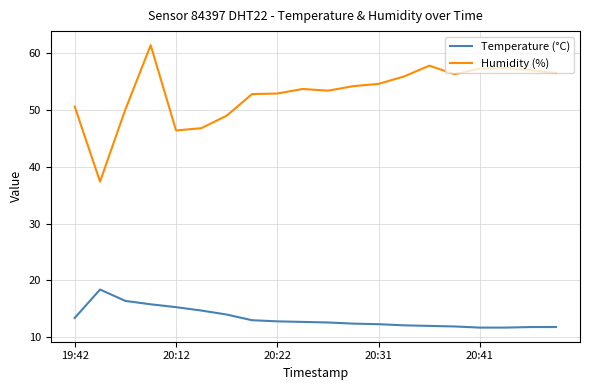

What is the difference between the maximum and minimum values in the Humidity (%) series?

24.0